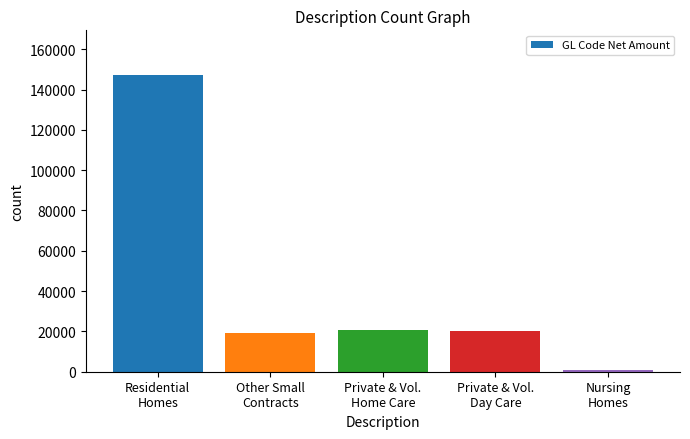

How many values exceed 20343?

3